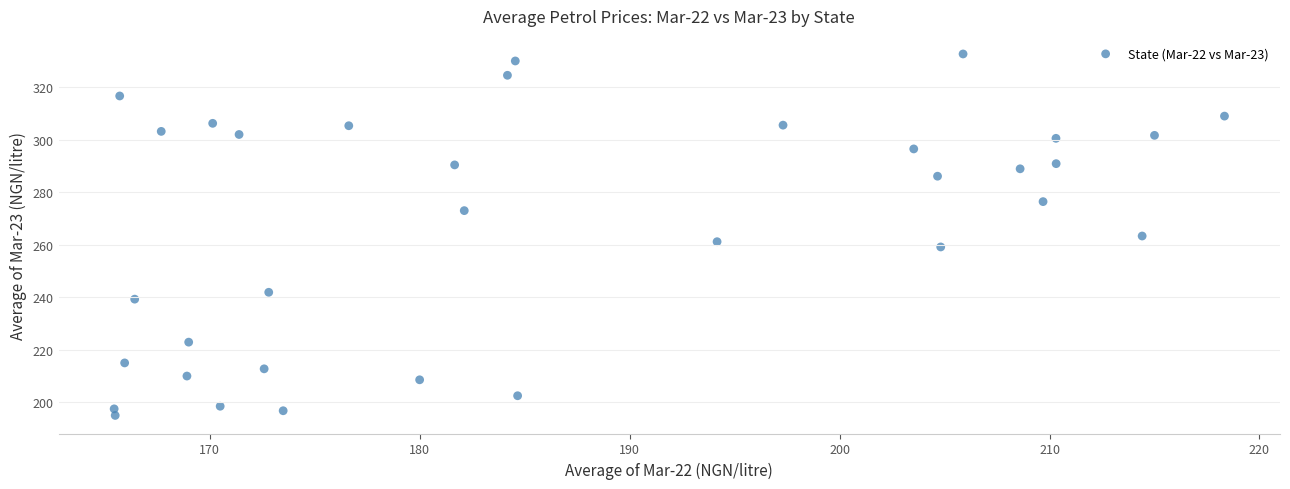

What is the range of X values (max minus min)?

52.9